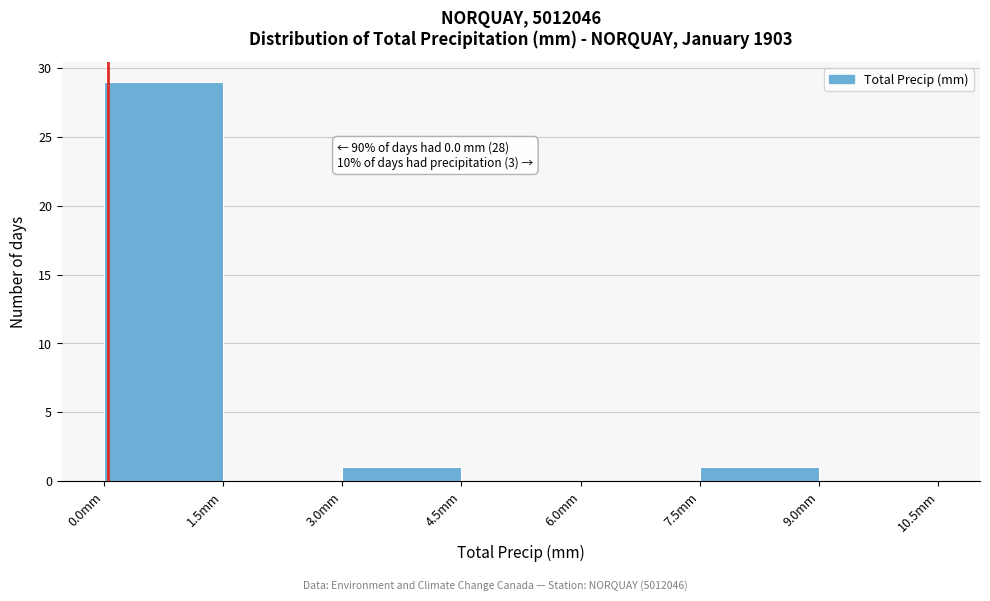

Over which range of the x-axis is the bar tallest?

0.0 to 1.5